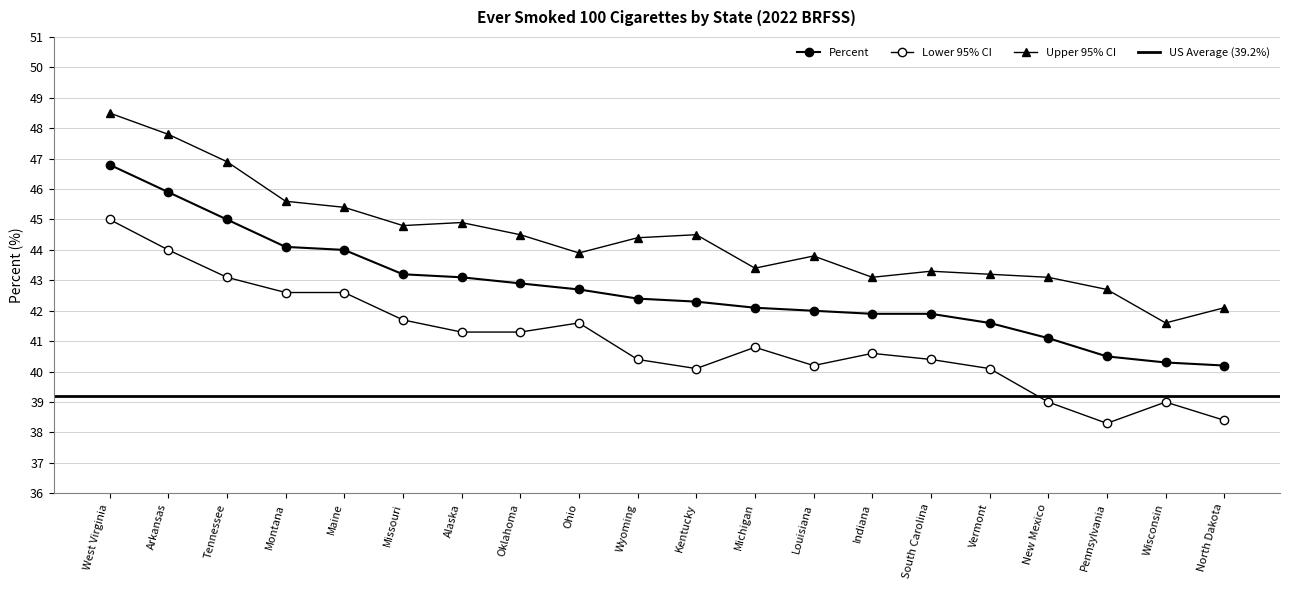

What position from the right is Maine?

16